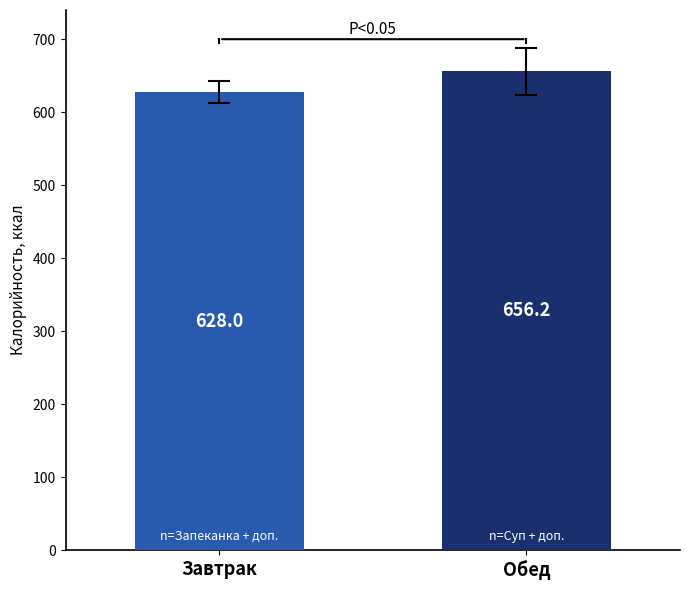

What is the minimum value shown in the chart?

628.0